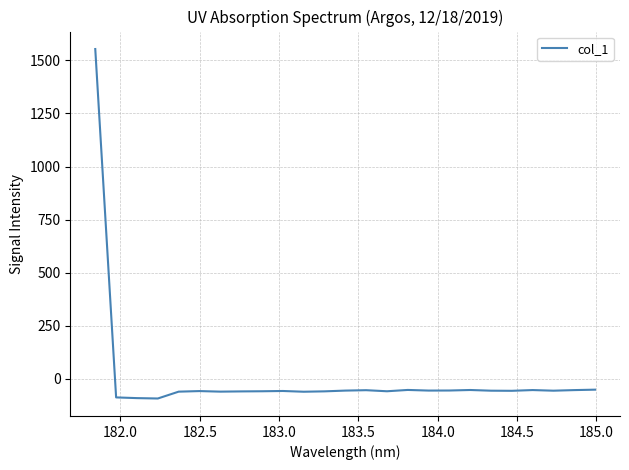

Count the number of values greater than -56.

10